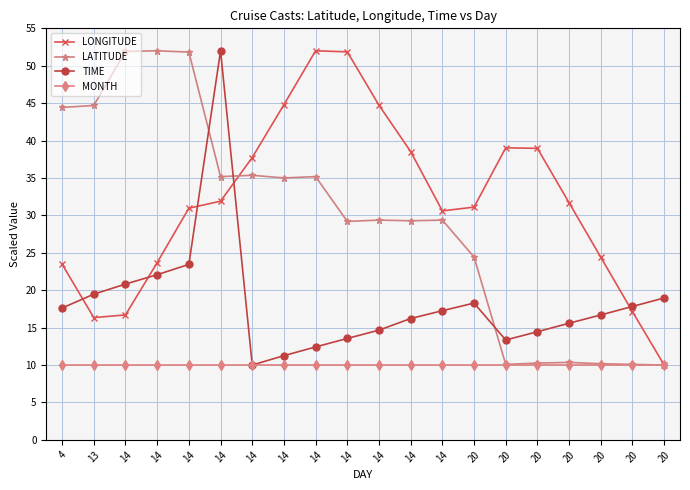

Which series has the largest total across all categories?

LONGITUDE